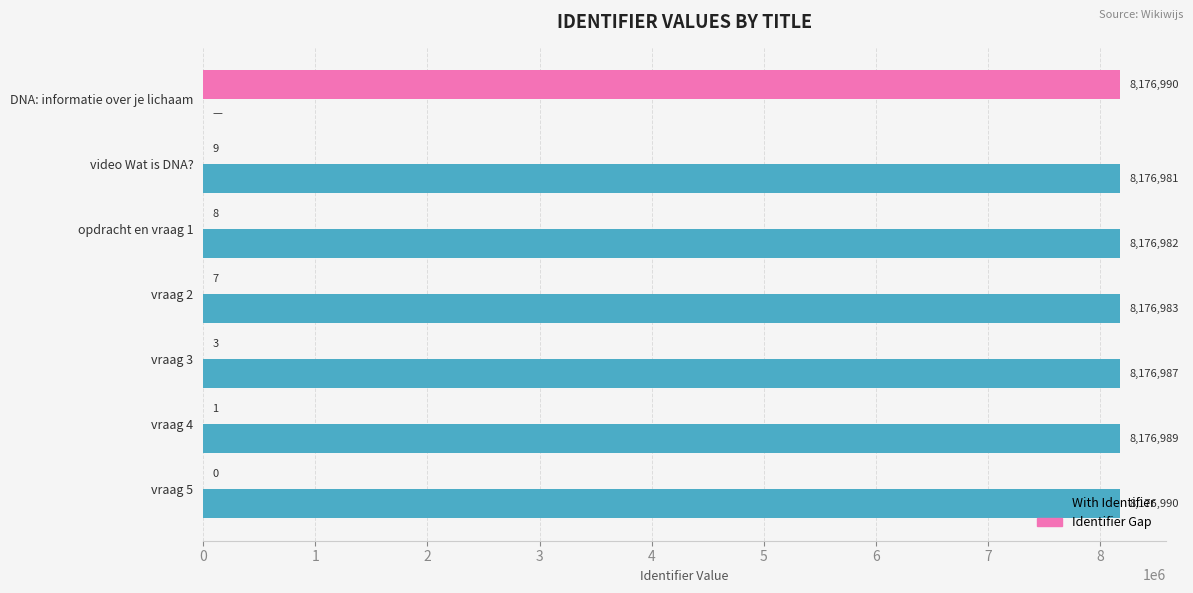

The Identifier Gap series shows 9 at video Wat is DNA?. True or false?

True